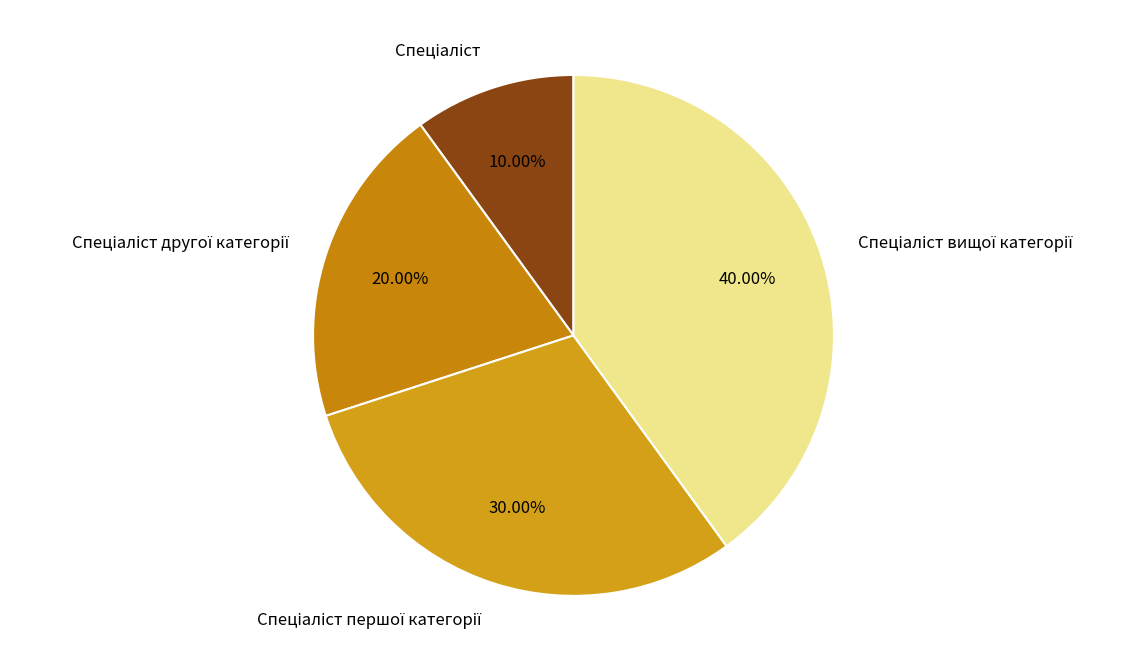

Is there a majority slice in this chart?

No